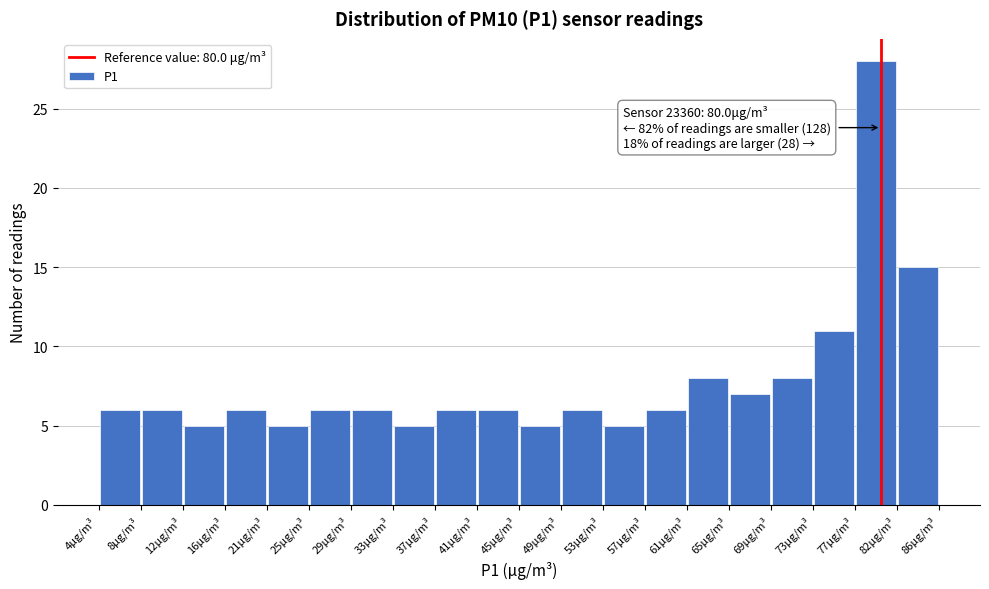

Over which range of the x-axis is the bar tallest?

77.5 to 81.5